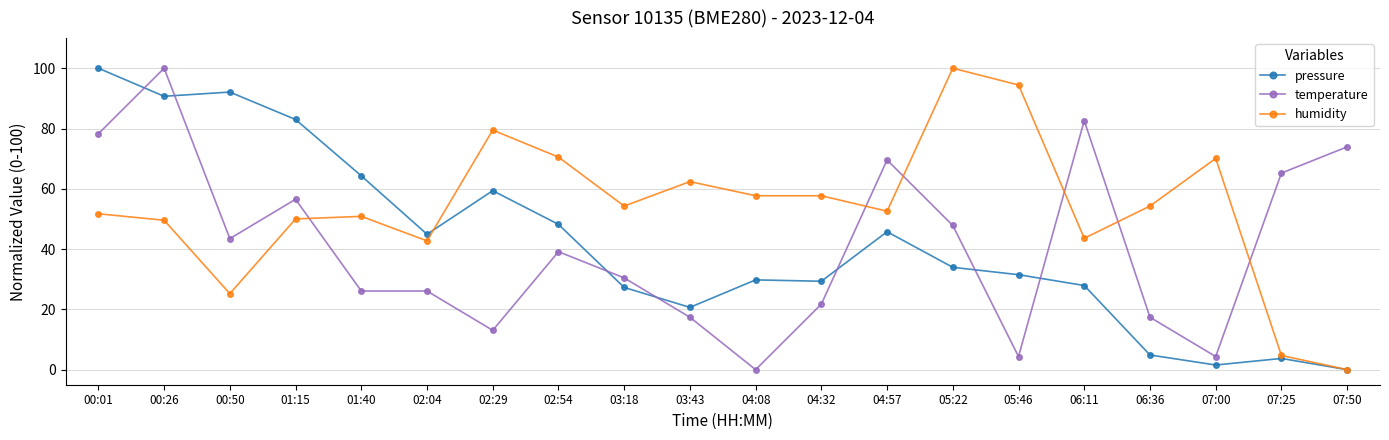

What is the approximate value of temperature at 04:57?

69.6